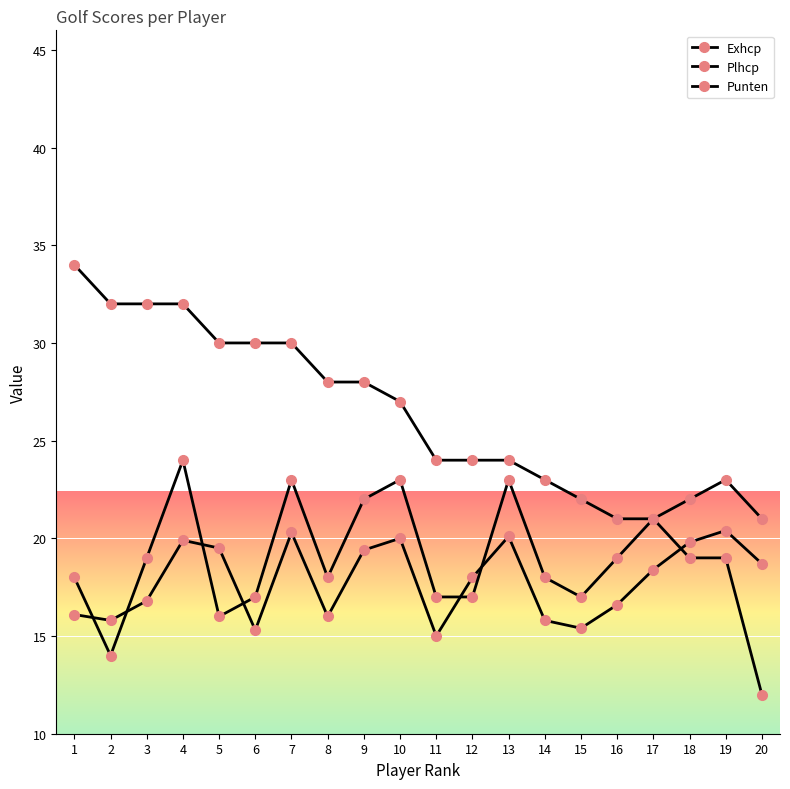

Count the number of categories in the chart.

20